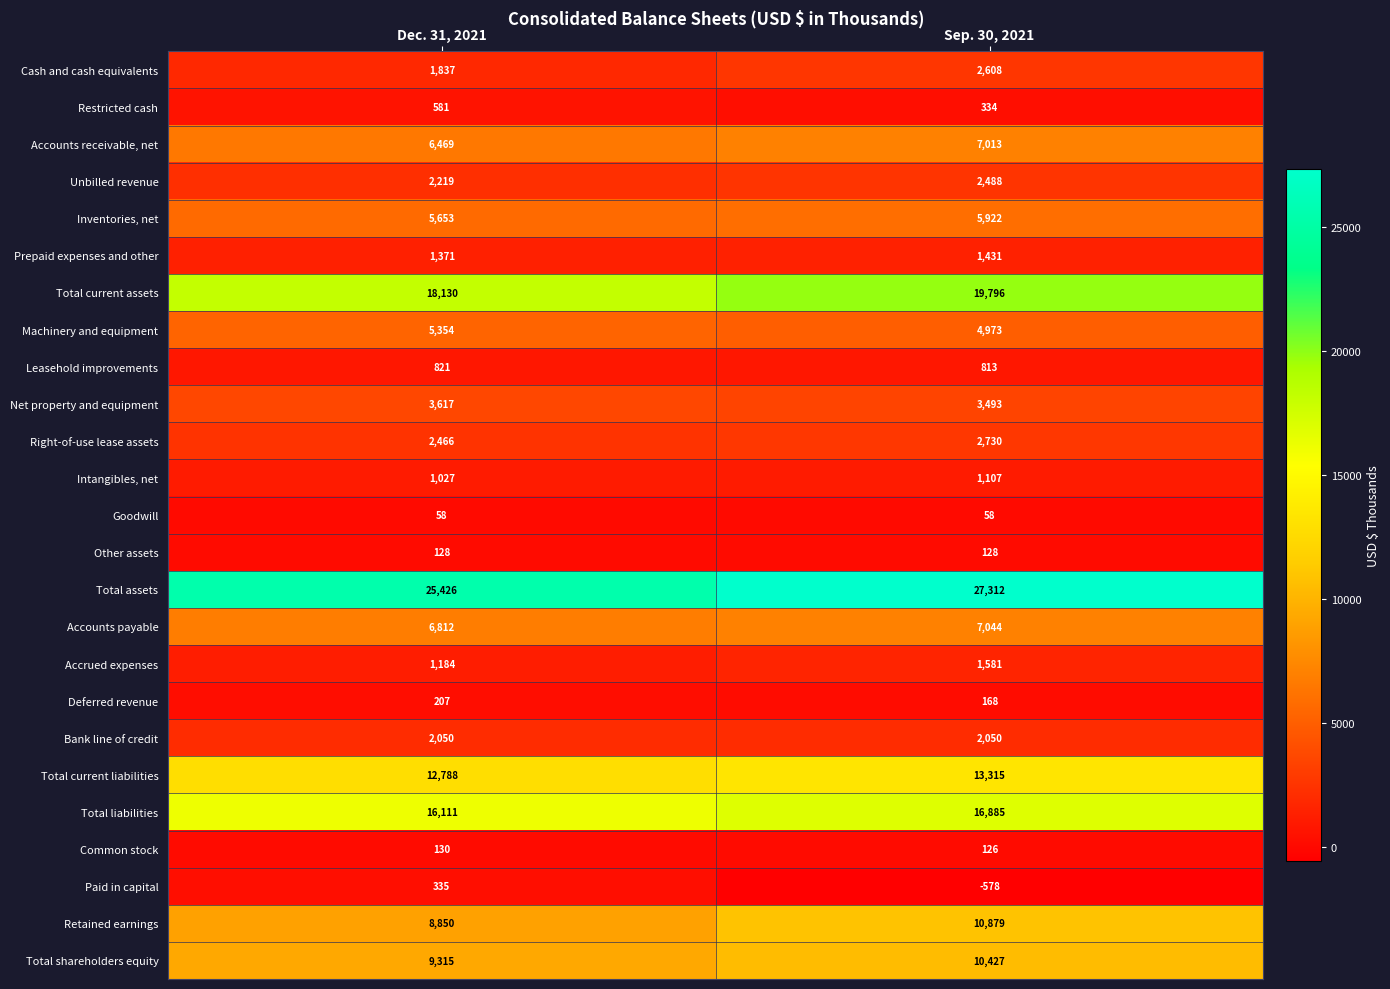

At how many categories does at least one series exceed 13030?

2